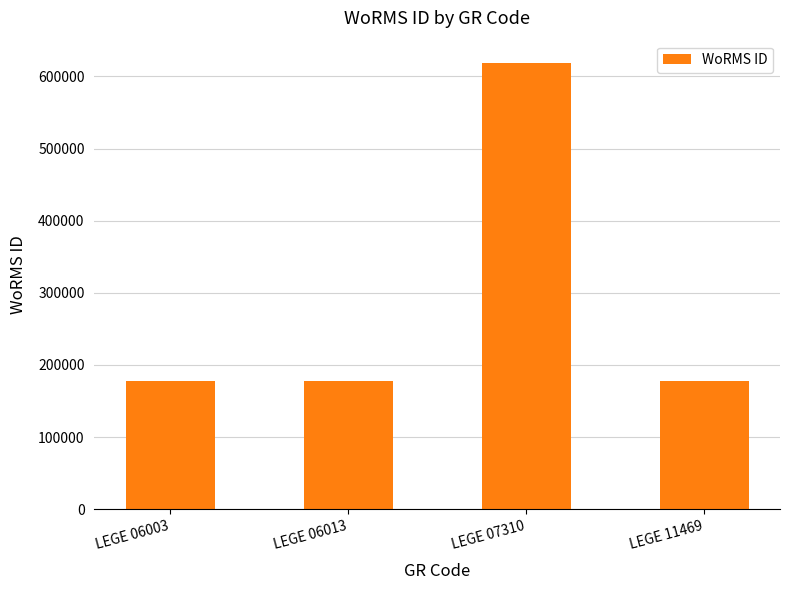

How many data points does each series have?

4